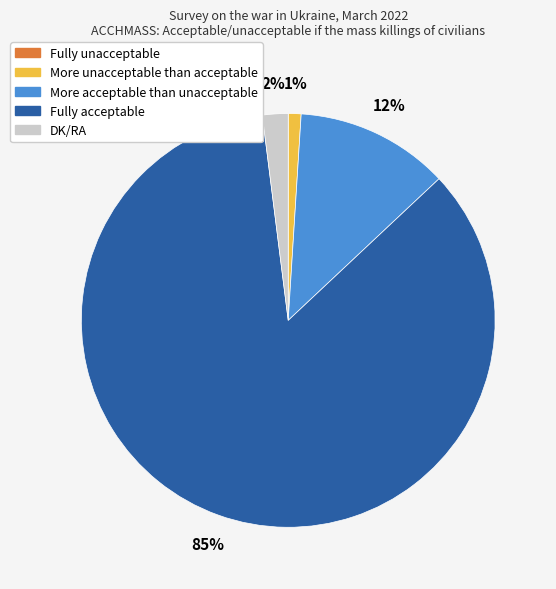

What is the ratio of the value at More acceptable than unacceptable to the value at DK/RA?

6.0